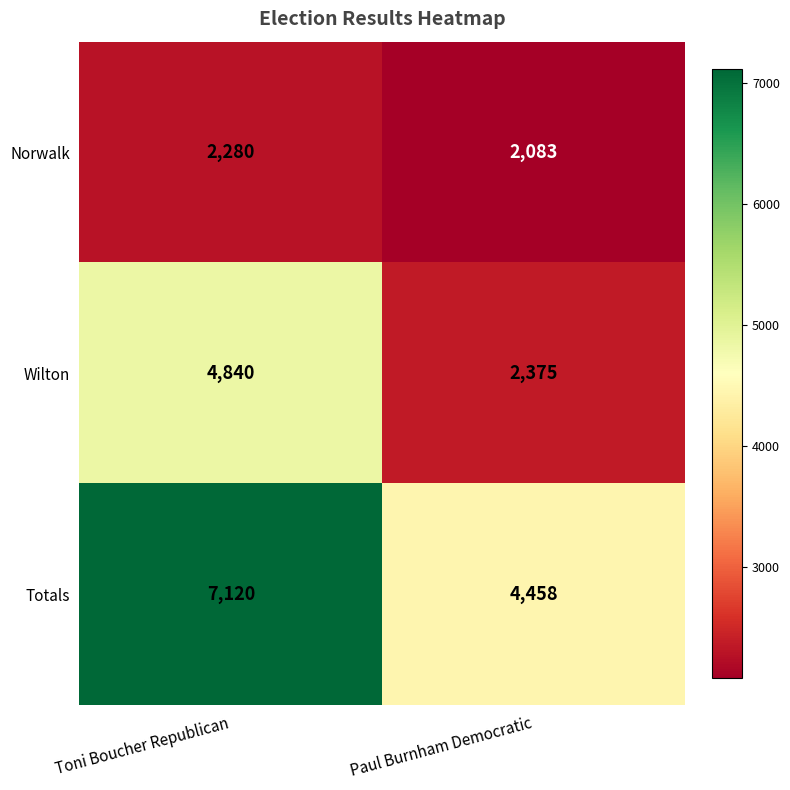

Which series has the largest range (max minus min)?

Totals